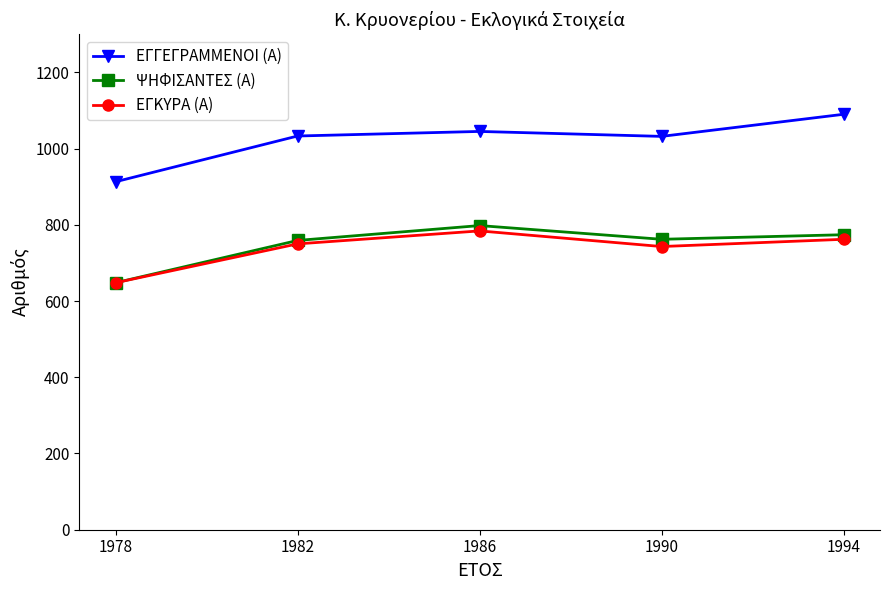

What is the value of the ΨΗΦΙΣΑΝΤΕΣ (Α) point at the 3rd from the left?

798